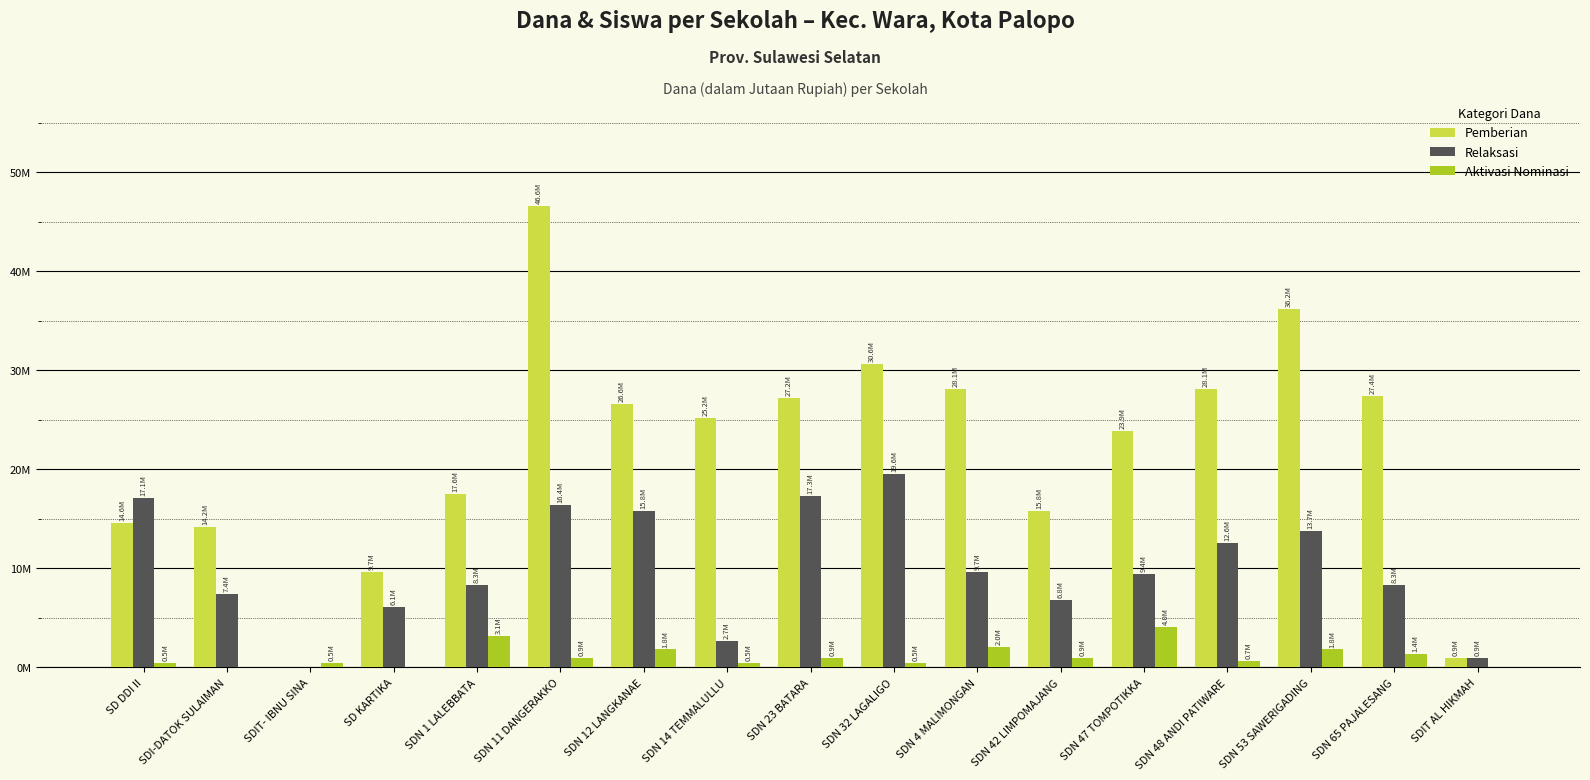

What is the difference between the maximum and second lowest values in the Pemberian series?

45.7